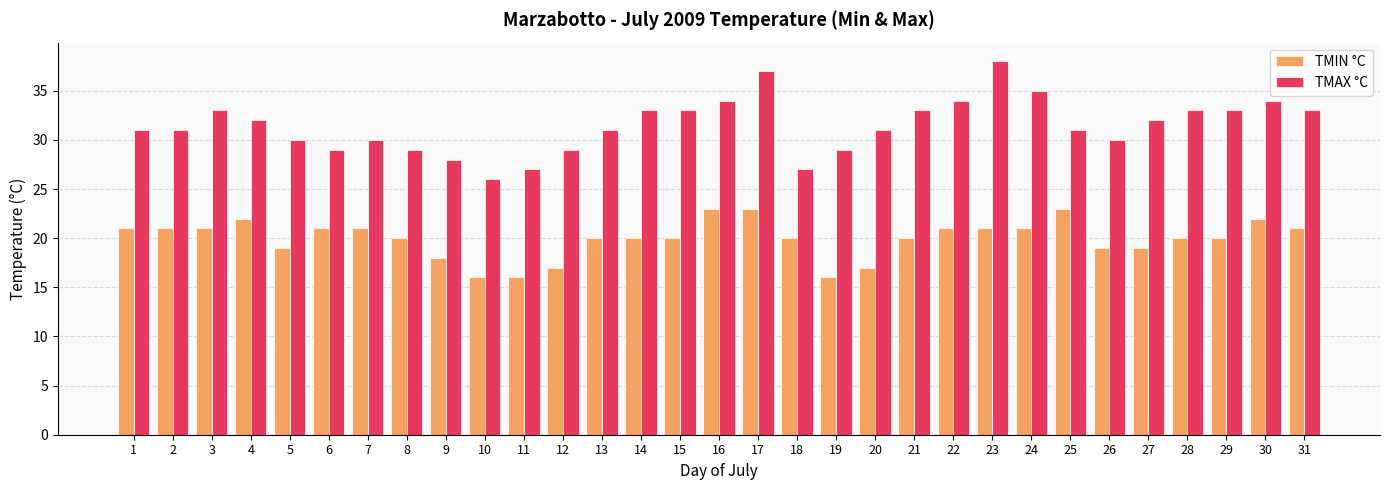

What is the maximum value shown in the chart?

38